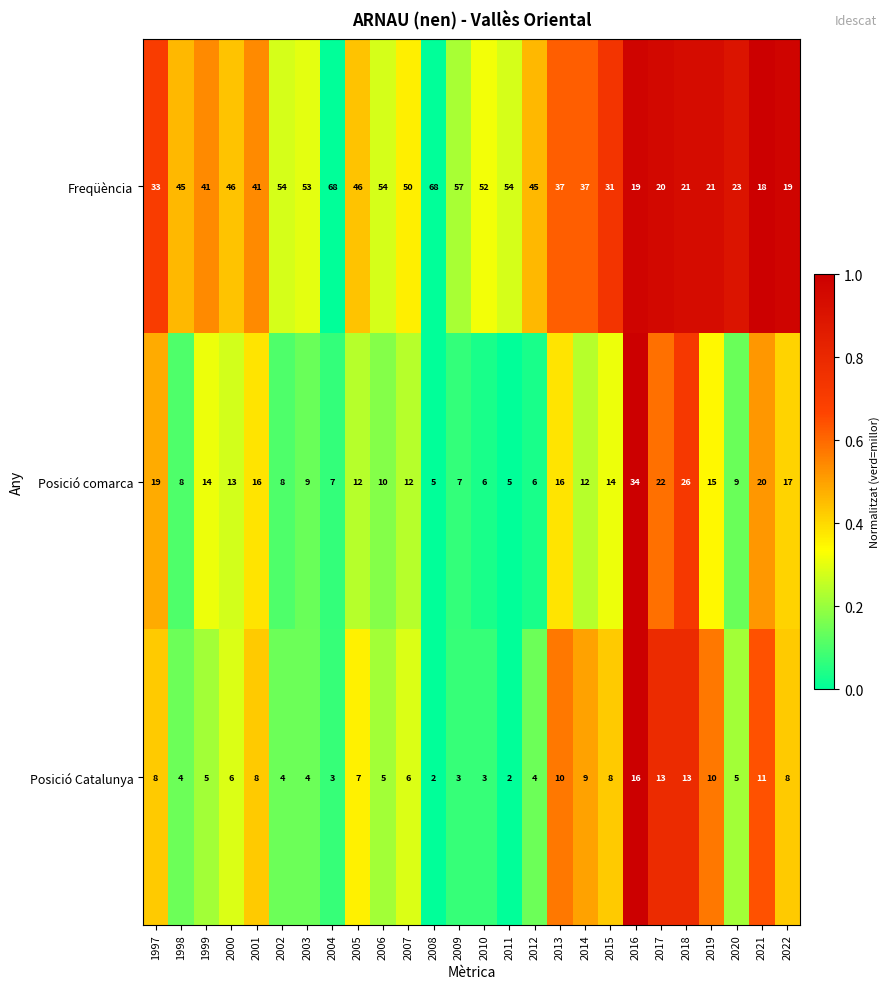

Is it true that Posició Catalunya equals 7 at 2020?

False